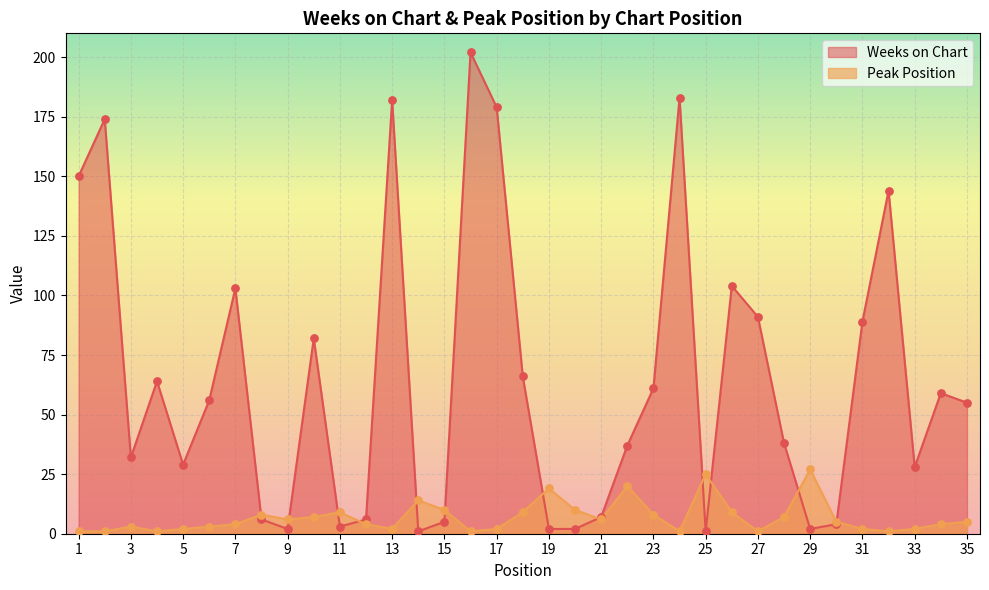

Which series reaches the minimum Y coordinate?

Weeks on Chart